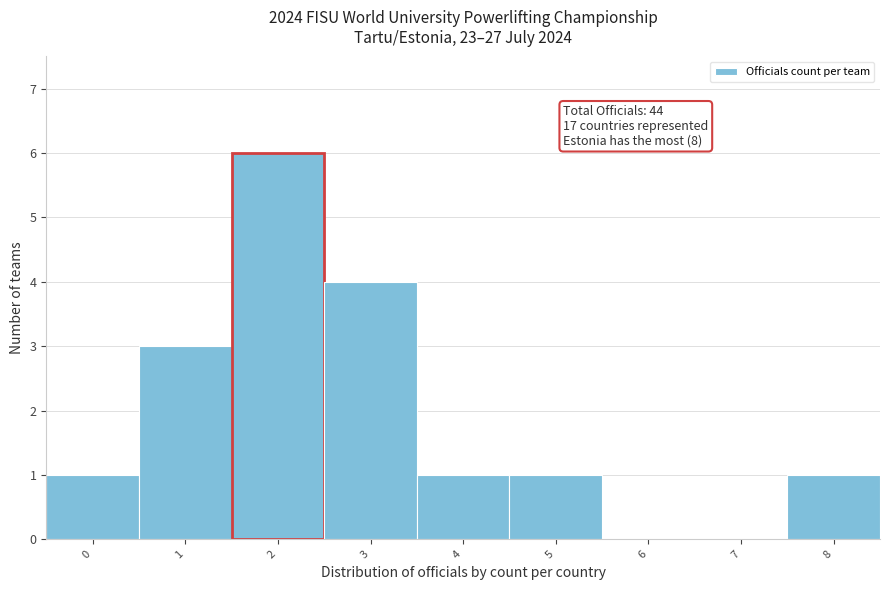

Which range on the x-axis has the tallest bar?

1.5 to 2.5